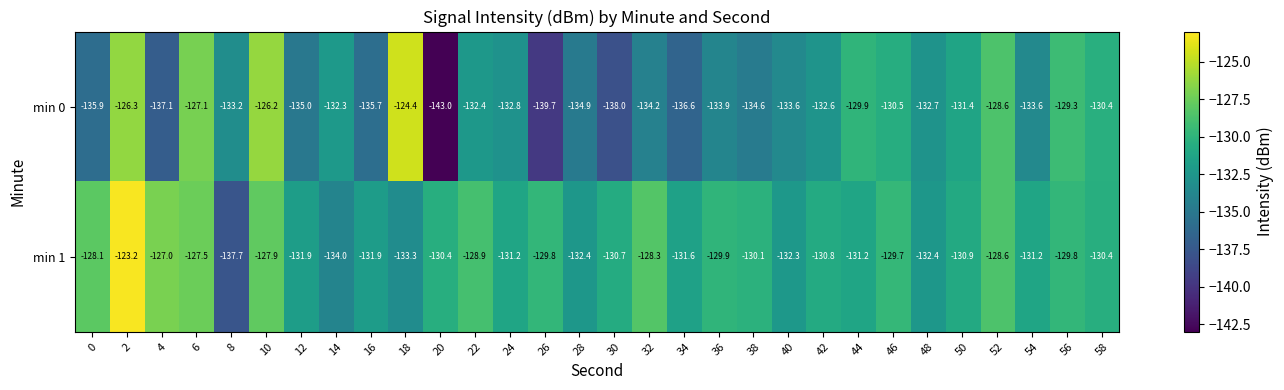

Which series has the widest spread of values?

min 0